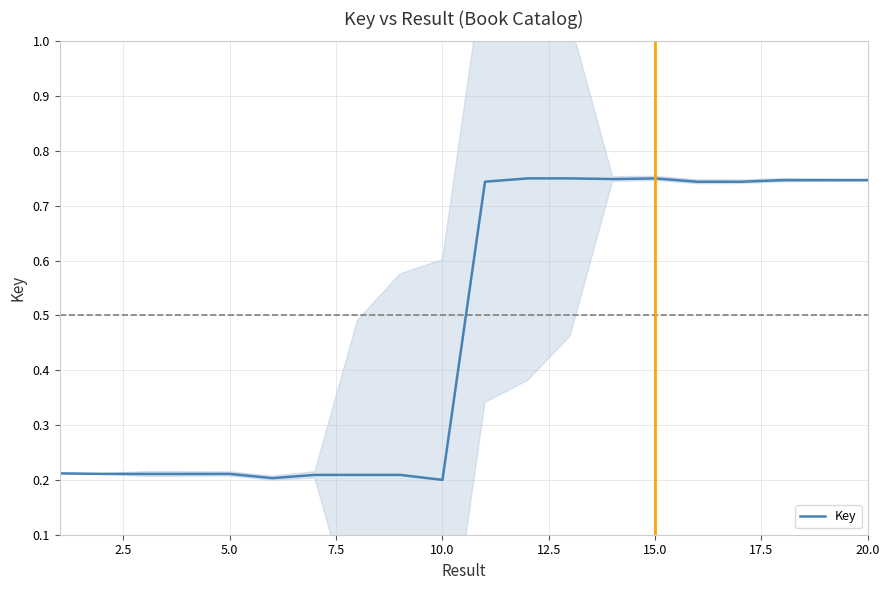

Is it true that the value at 10.0 is 0.2?

True